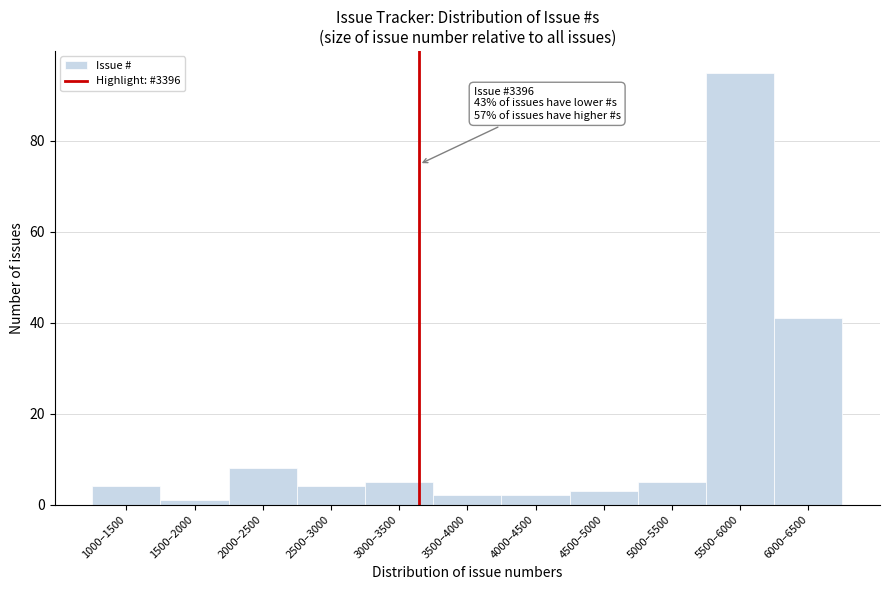

Reading left to right, what are all the values shown in this chart?

1000–1500=4	1500–2000=1	2000–2500=8	2500–3000=4	3000–3500=5	3500–4000=2	4000–4500=2	4500–5000=3	5000–5500=5	5500–6000=95	6000–6500=41